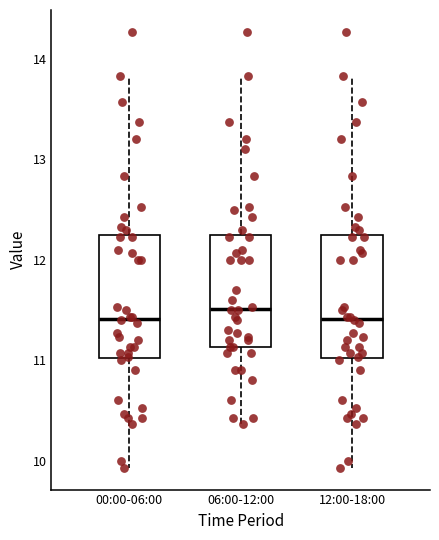

Reading left to right, transcribe this box plot: for each box, give where its median line is, the range the box spans, and where its two whiskers end, as read against the y-axis. The values are not printed on the chart, so give them approximately, as read against the axis.

00:00-06:00: median 11.4, box 11.0 to 12.2, whiskers 9.9 to 13.8
06:00-12:00: median 11.5, box 11.1 to 12.2, whiskers 10.4 to 13.8
12:00-18:00: median 11.4, box 11.0 to 12.2, whiskers 9.9 to 13.8